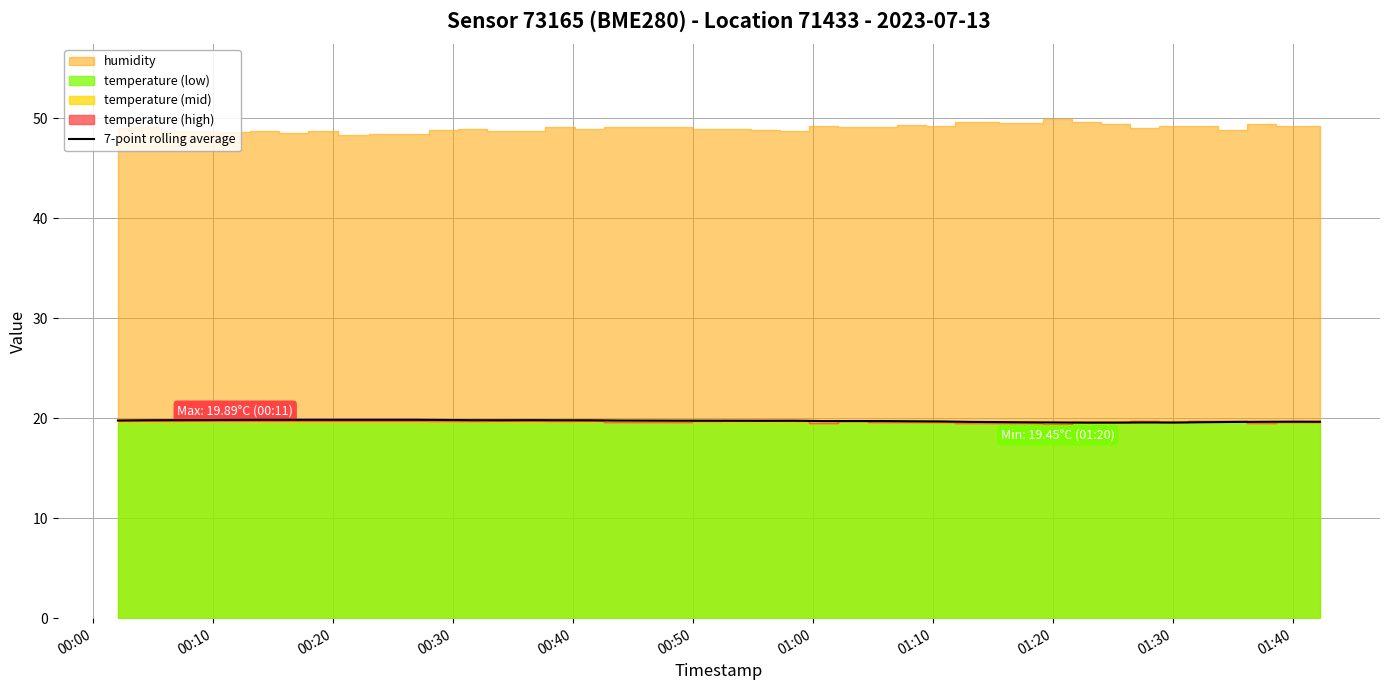

What is the minimum value for 7-point rolling average?

19.6